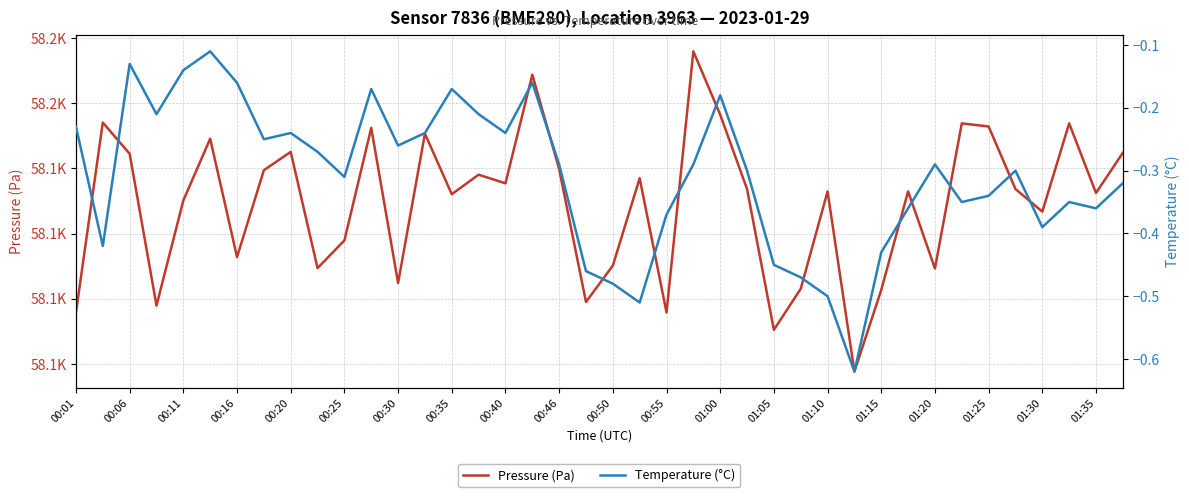

What is the total value across all series at 37?

58153.5